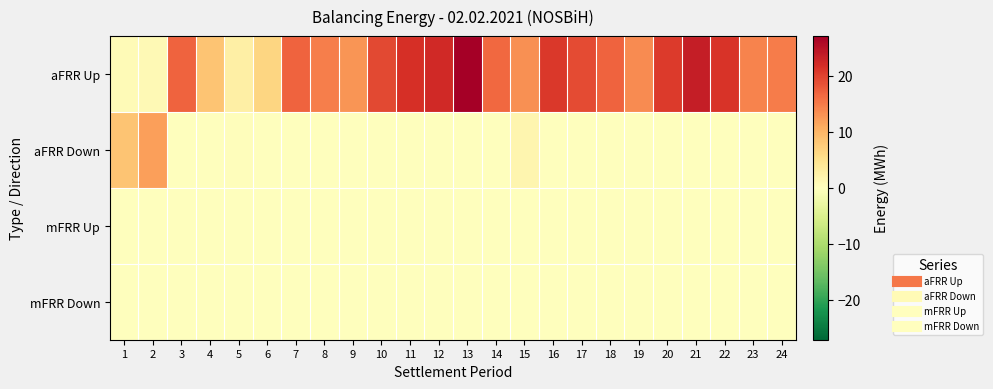

How many data points does each series have?

24